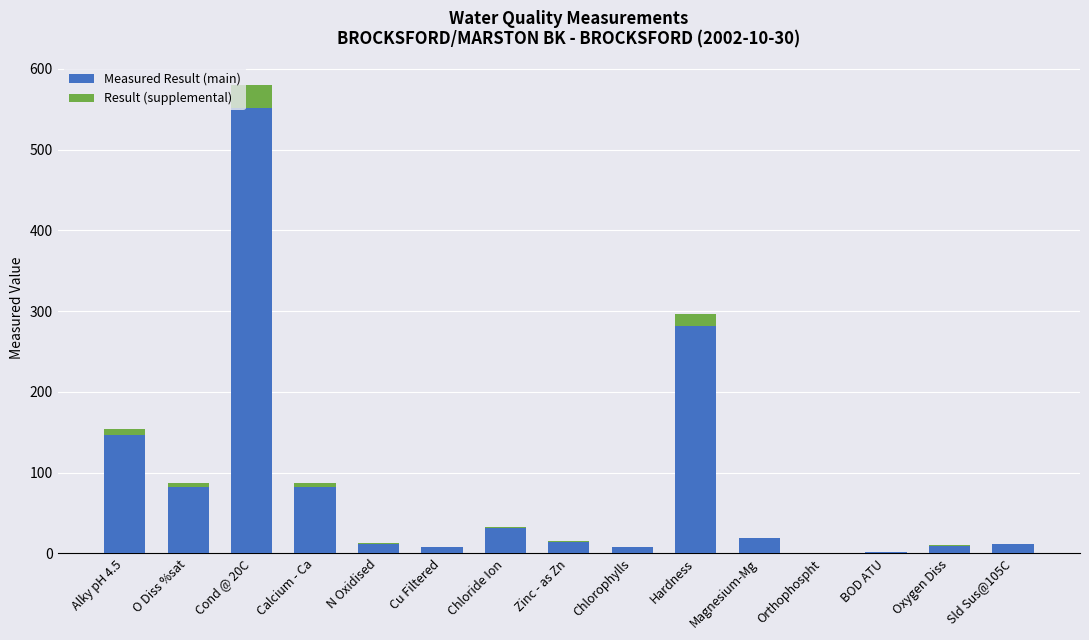

At which category is the sum across all series the highest?

Cond @ 20C